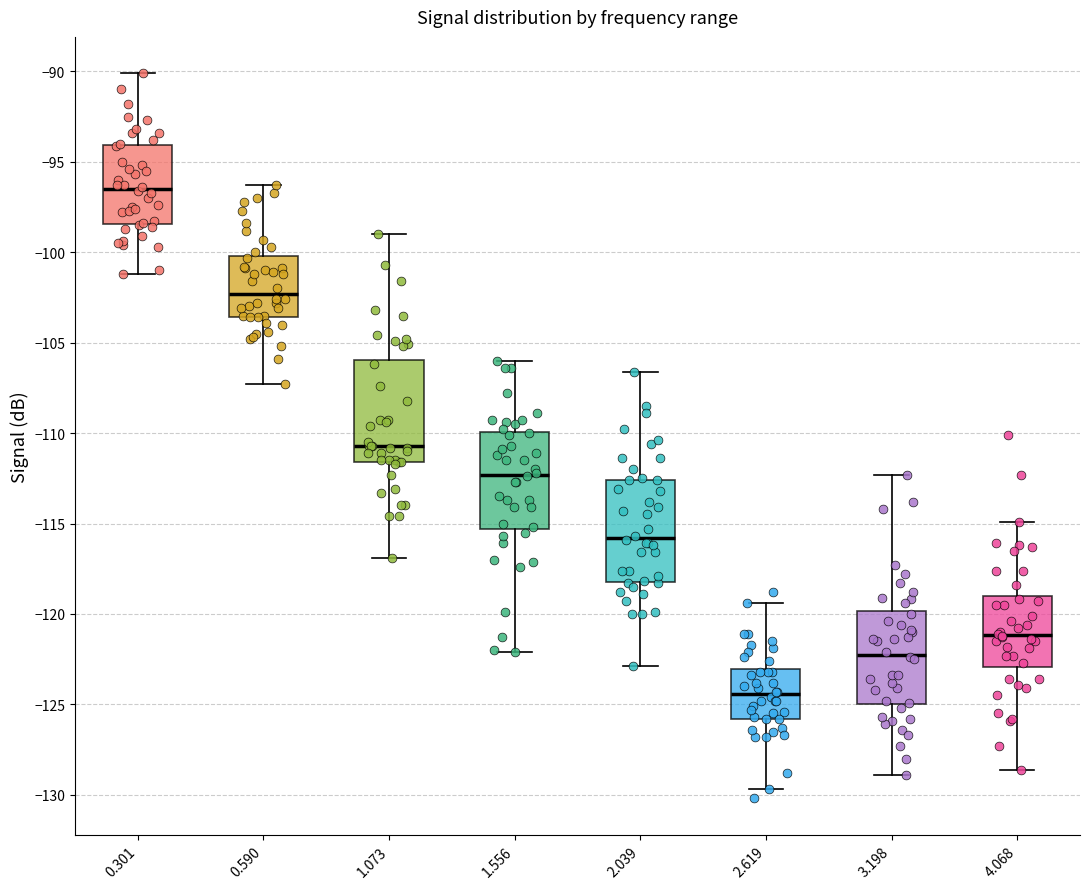

Reading left to right, read every box against the y-axis: the position of its median line, the range the box covers, and the ends of its whiskers. The values are not printed on the chart, so give them approximately, as read against the axis.

0.301: median -96.5, box -98.5 to -94.0, whiskers -101.0 to -90.0
0.590: median -102.5, box -103.5 to -100.0, whiskers -107.5 to -96.5
1.073: median -110.5, box -111.5 to -106.0, whiskers -117.0 to -99.0
1.556: median -112.5, box -115.5 to -110.0, whiskers -122.0 to -106.0
2.039: median -116.0, box -118.0 to -112.5, whiskers -123.0 to -106.5
2.619: median -124.5, box -126.0 to -123.0, whiskers -129.5 to -119.5
3.198: median -122.0, box -125.0 to -120.0, whiskers -129.0 to -112.5
4.068: median -121.0, box -123.0 to -119.0, whiskers -128.5 to -115.0